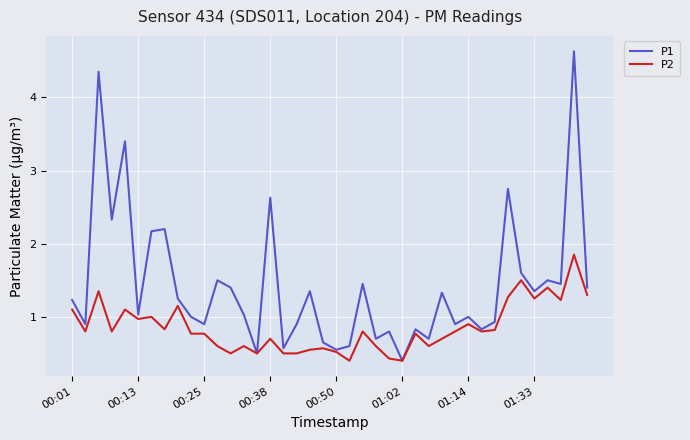

What is the minimum value for P2?

0.4